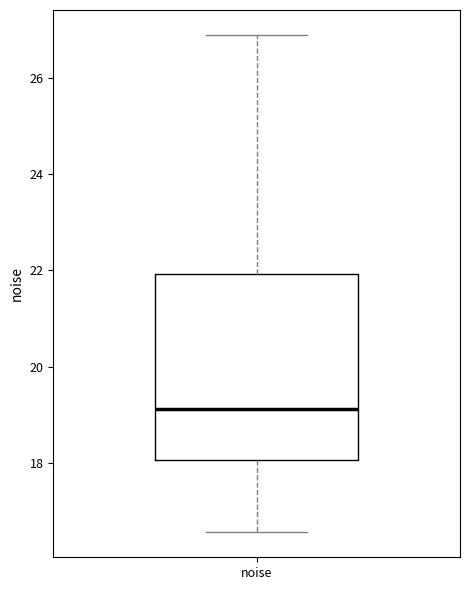

Read this box plot against the y-axis: the position of the median line, the range covered by the box, and the ends of both whiskers. The values are not printed on the chart, so give them approximately, as read against the axis.

median 19.2, box 18.0 to 22.0, whiskers 16.6 to 26.8